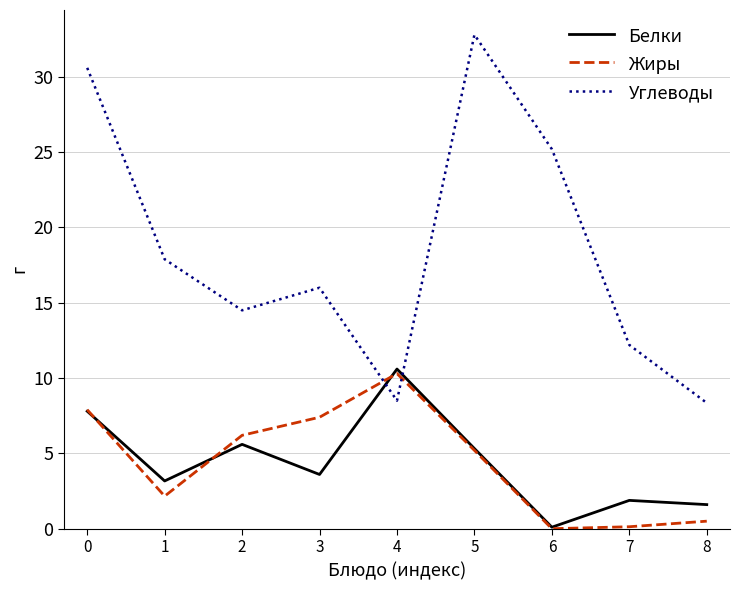

How many interior local valleys does the Белки series have?

3